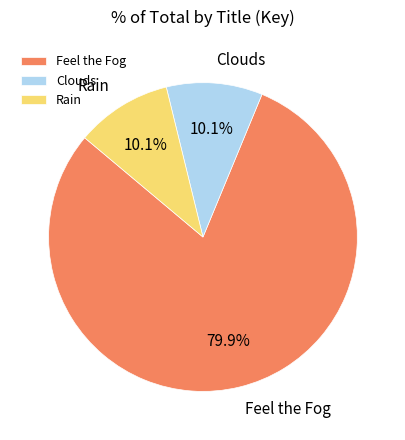

Do Feel the Fog and Rain together represent more than half of the pie?

Yes